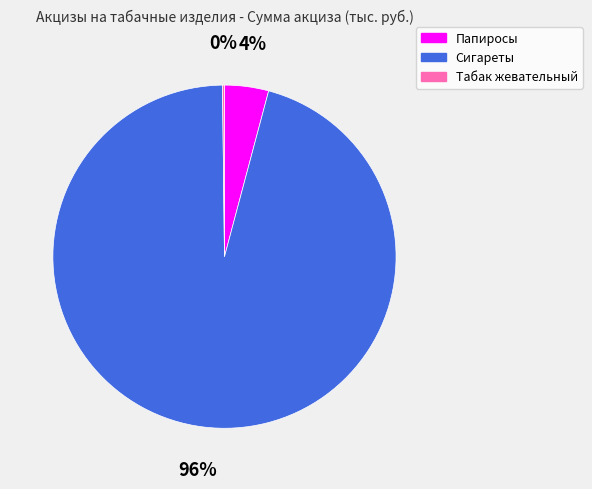

To the nearest percent, what is the average slice percentage?

33%